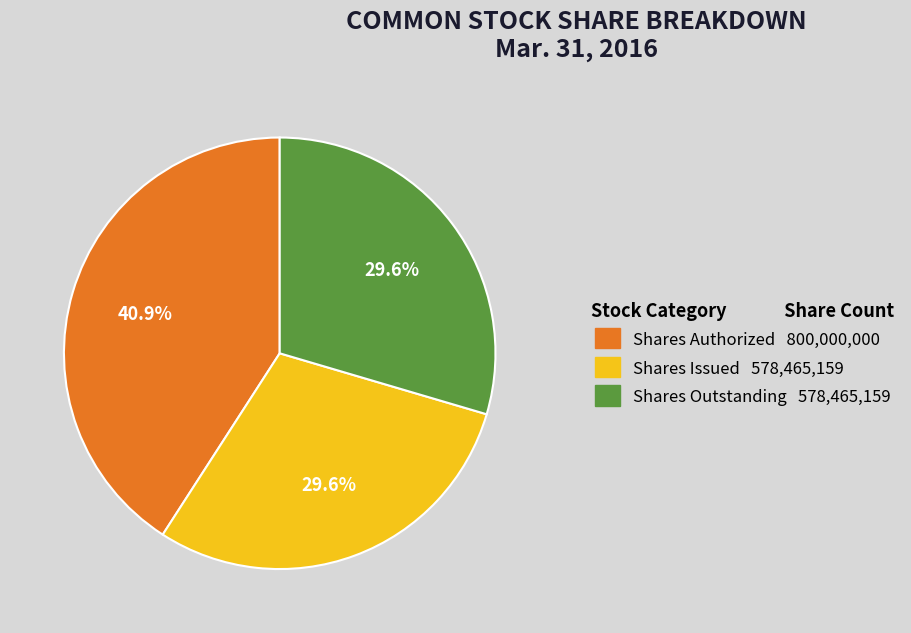

Does any single category account for the majority?

No